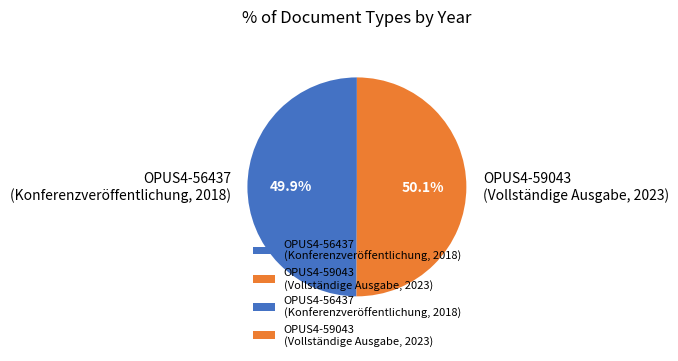

Does any single category account for the majority?

Yes